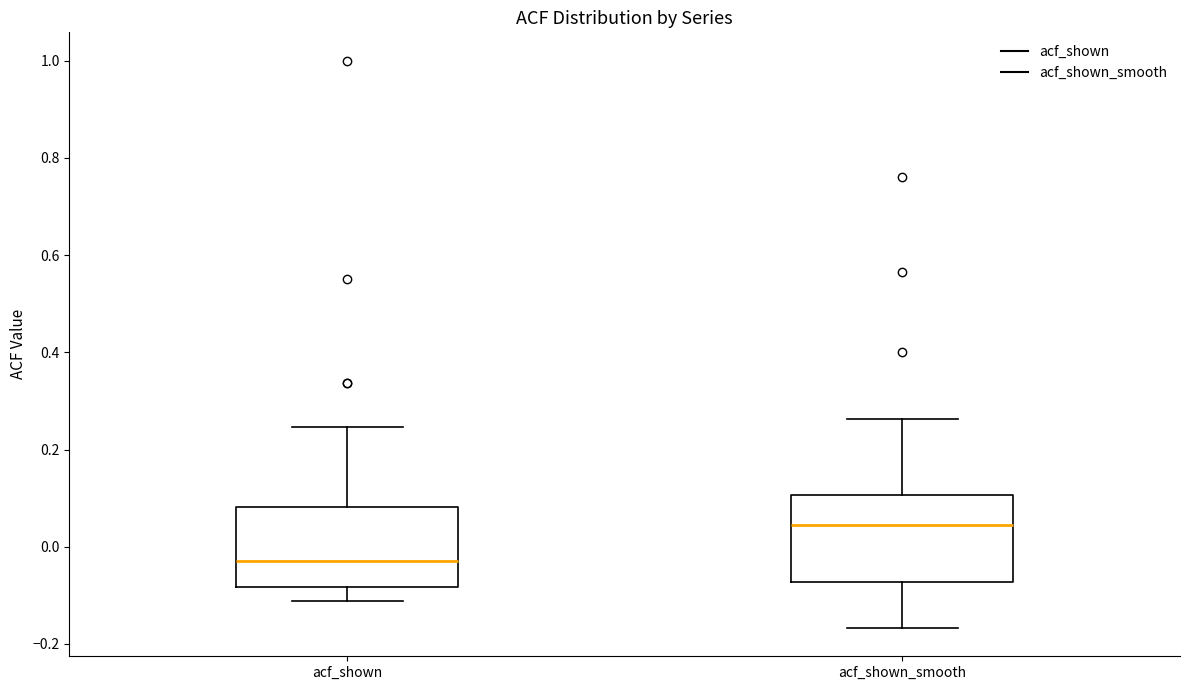

Reading left to right, read every box against the y-axis: the position of its median line, the range the box covers, and the ends of its whiskers. The values are not printed on the chart, so give them approximately, as read against the axis.

acf_shown: median -0.02, box -0.08 to 0.08, whiskers -0.12 to 0.24
acf_shown_smooth: median 0.04, box -0.08 to 0.10, whiskers -0.16 to 0.26